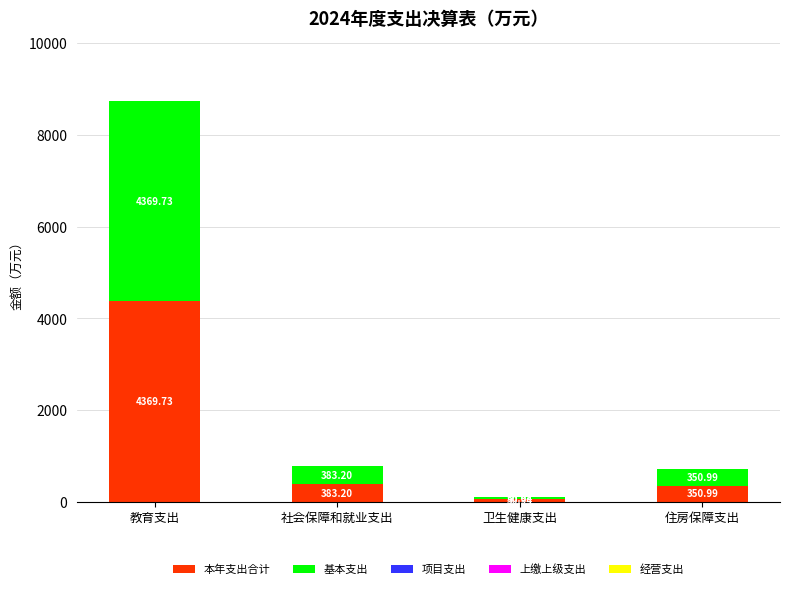

Which category has the lowest value in the 本年支出合计 series?

卫生健康支出